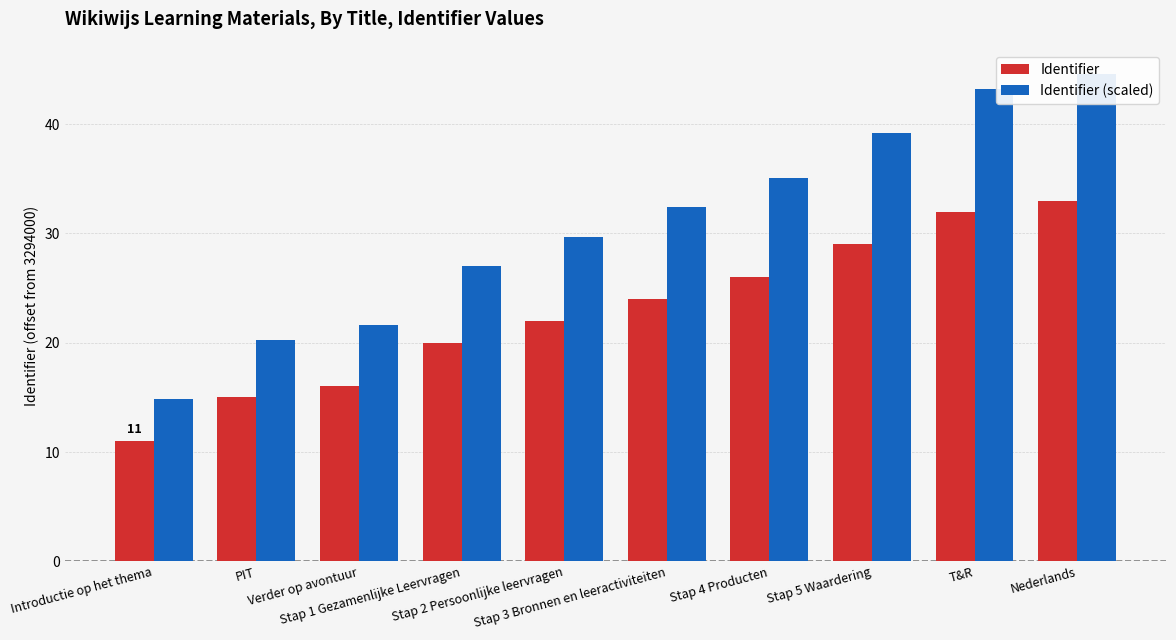

How many values in the Identifier (scaled) series are below 32?

5